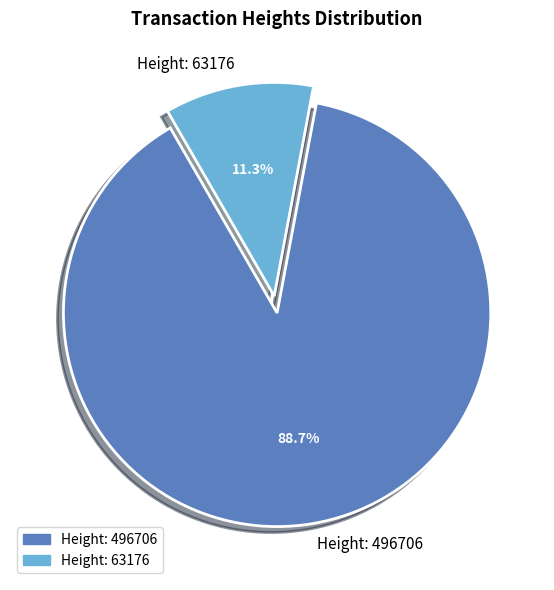

Is it true that Height: 63176 is 11% of the pie?

True